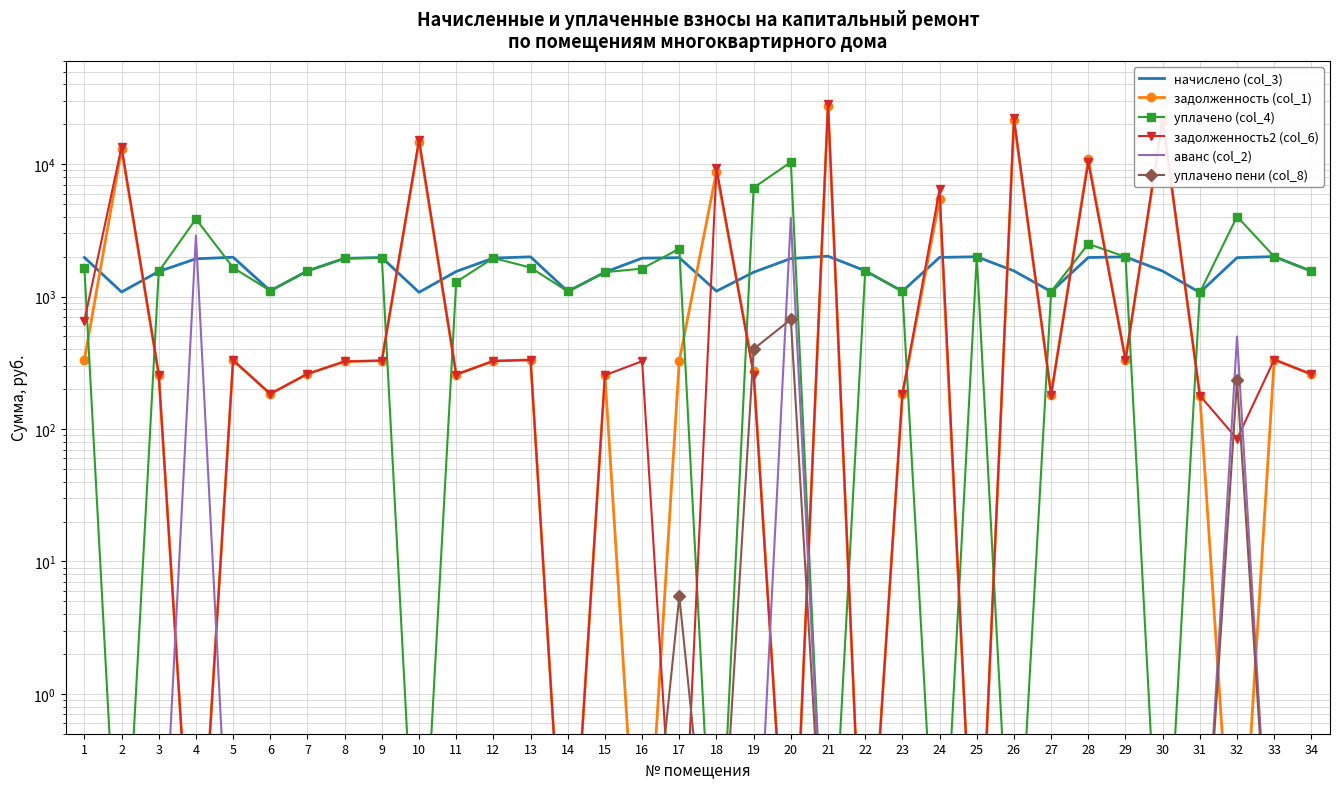

How many data points in задолженность2 (col_6) are above 323?

17